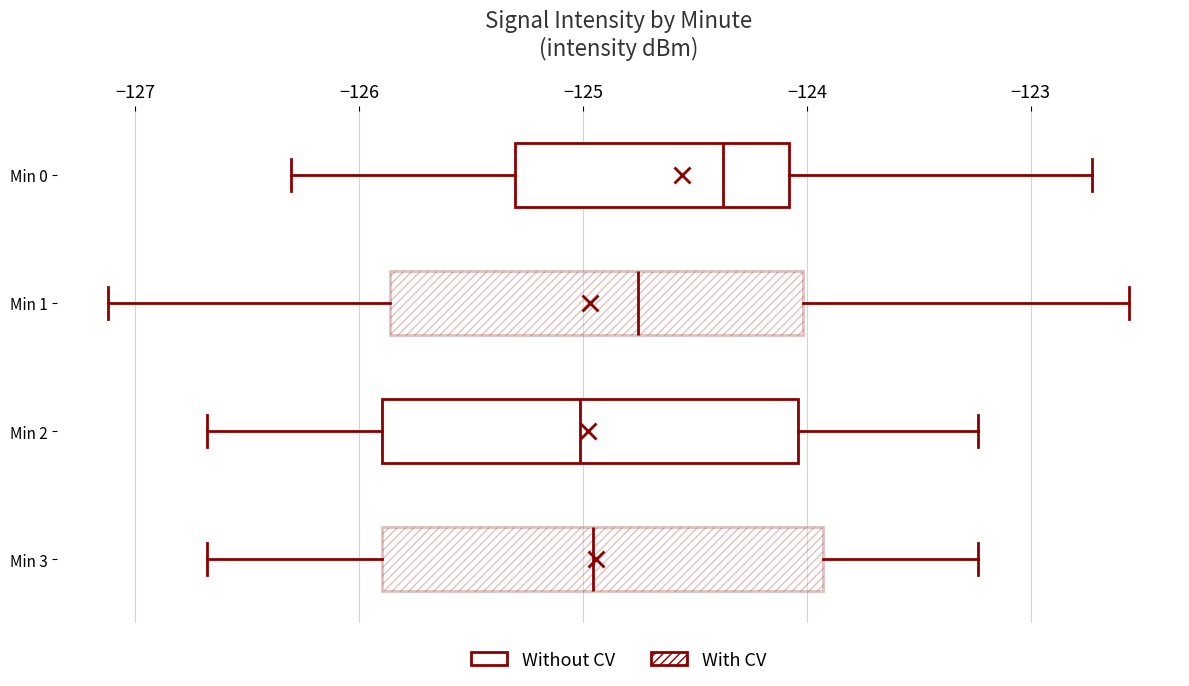

Which box is the widest, from its left edge to its right edge?

Min 3